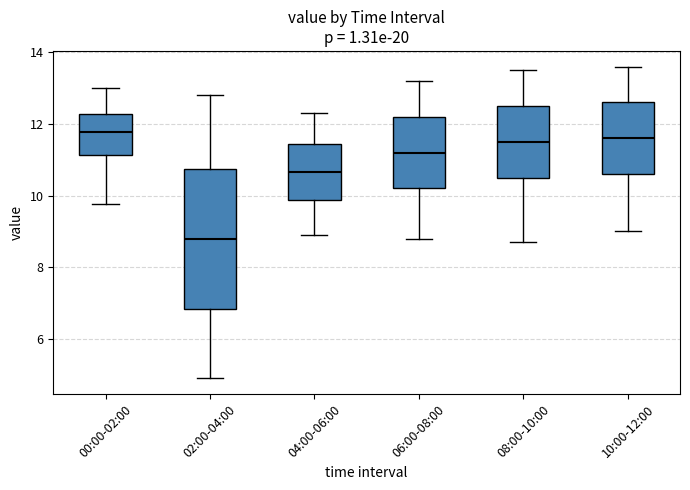

Where does the upper whisker of the box for 02:00-04:00 end on the y-axis? The values are not printed on the chart, so give them approximately, as read against the axis.

12.8